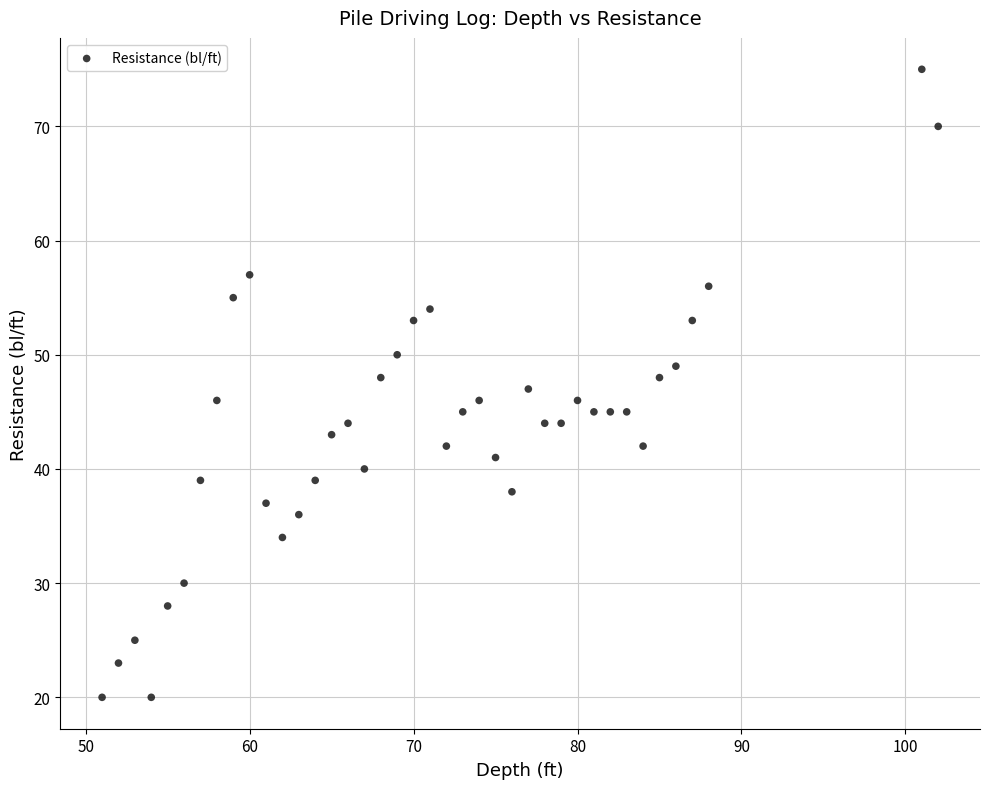

What is the range of Y values (max minus min)?

55